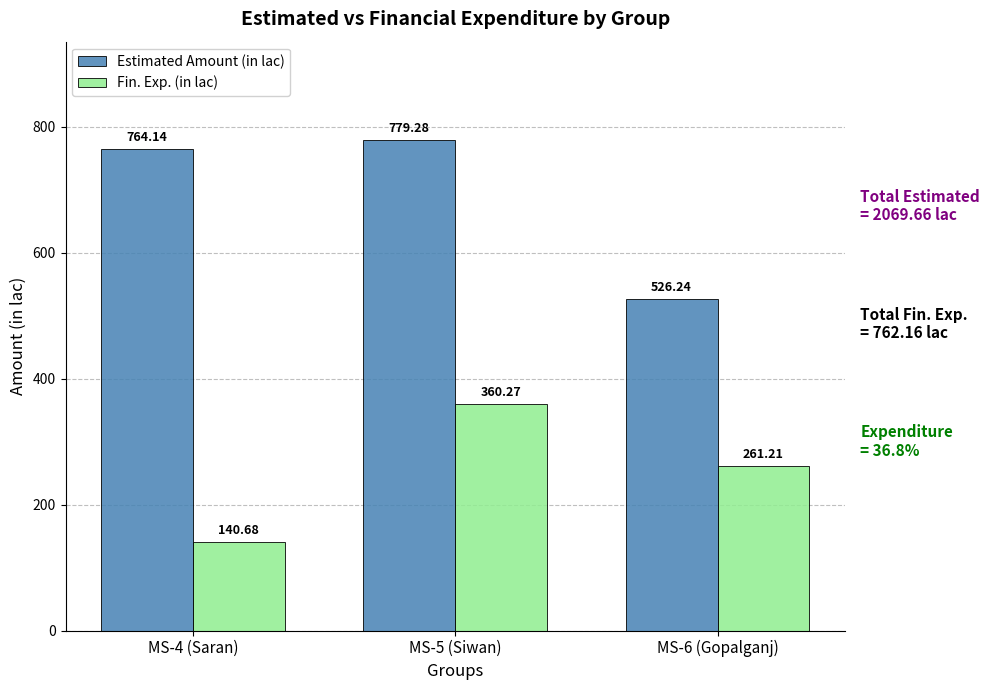

Does the chart contain any negative values?

No